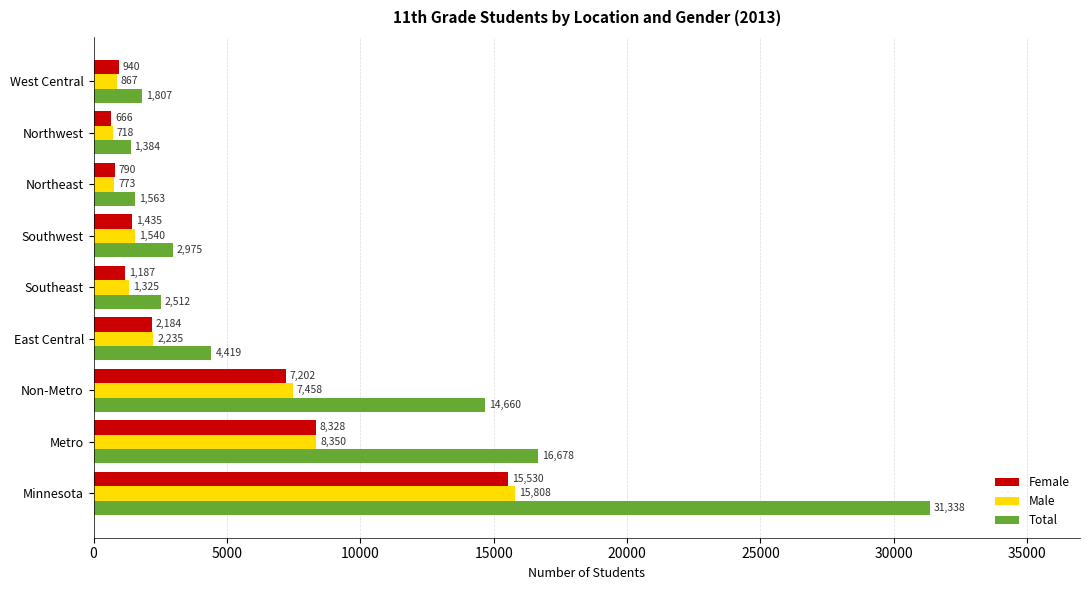

Which series has the largest range (max minus min)?

Total